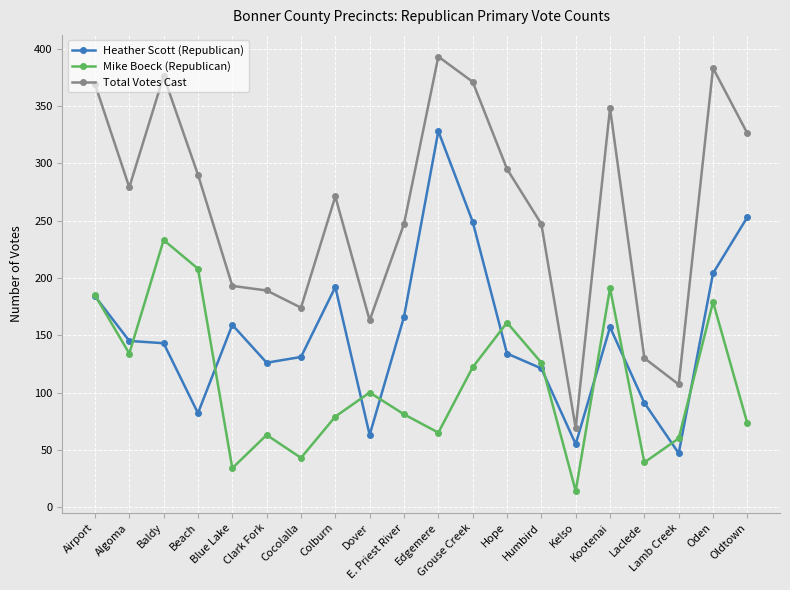

Which category has the lowest value in the Total Votes Cast series?

Kelso